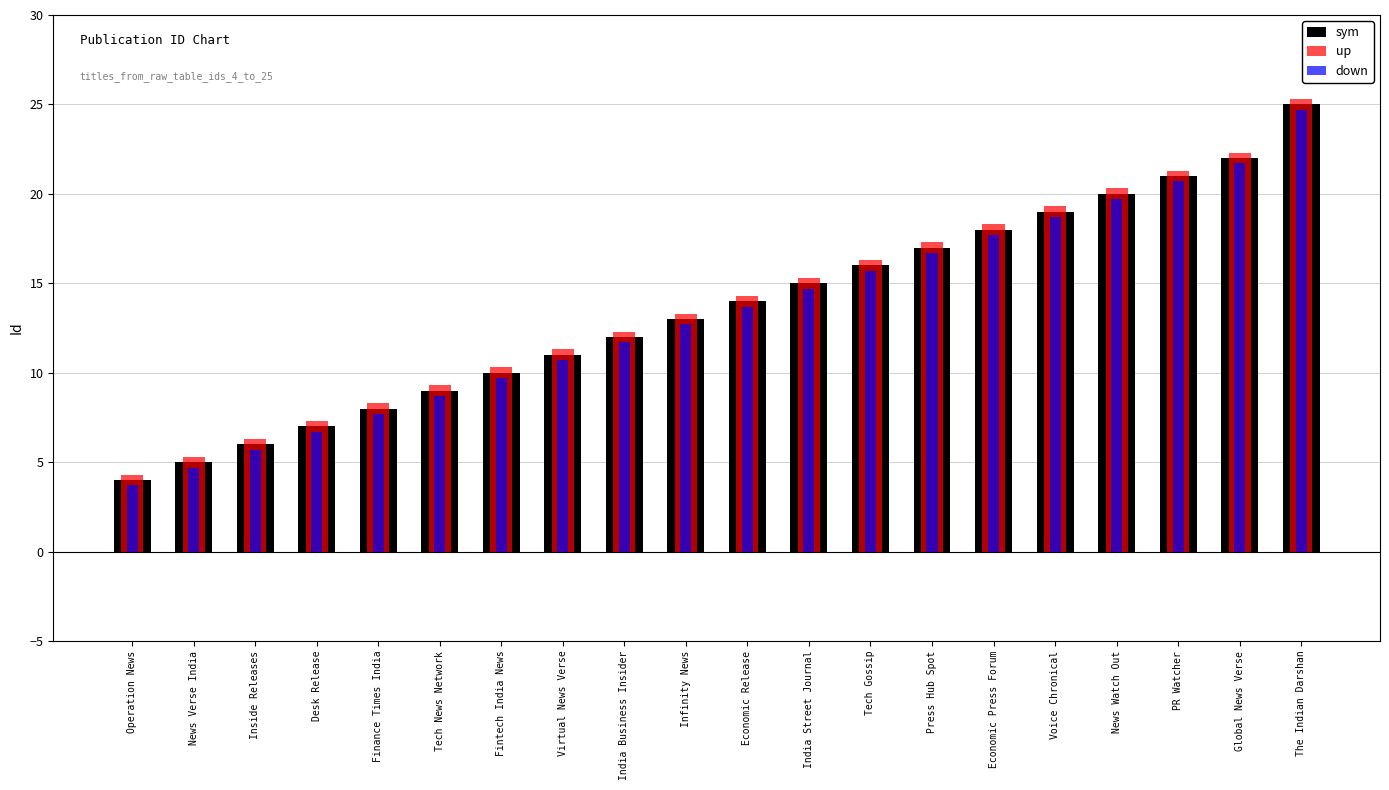

The up series shows 25.3 at The Indian Darshan. True or false?

True